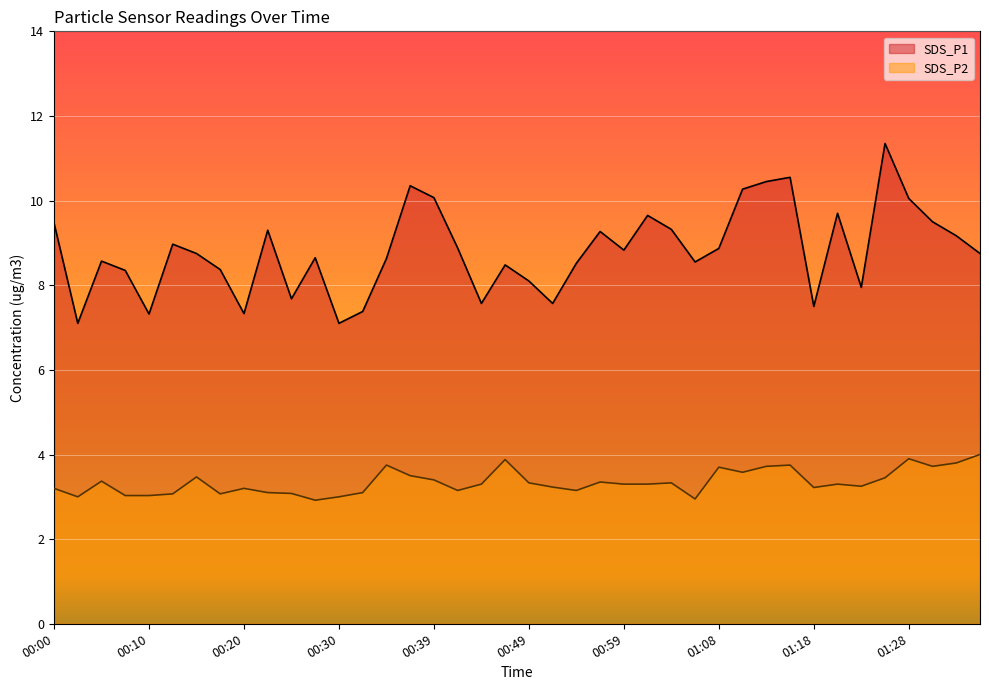

What is the difference between the maximum and minimum values in the SDS_P2 series?

1.1